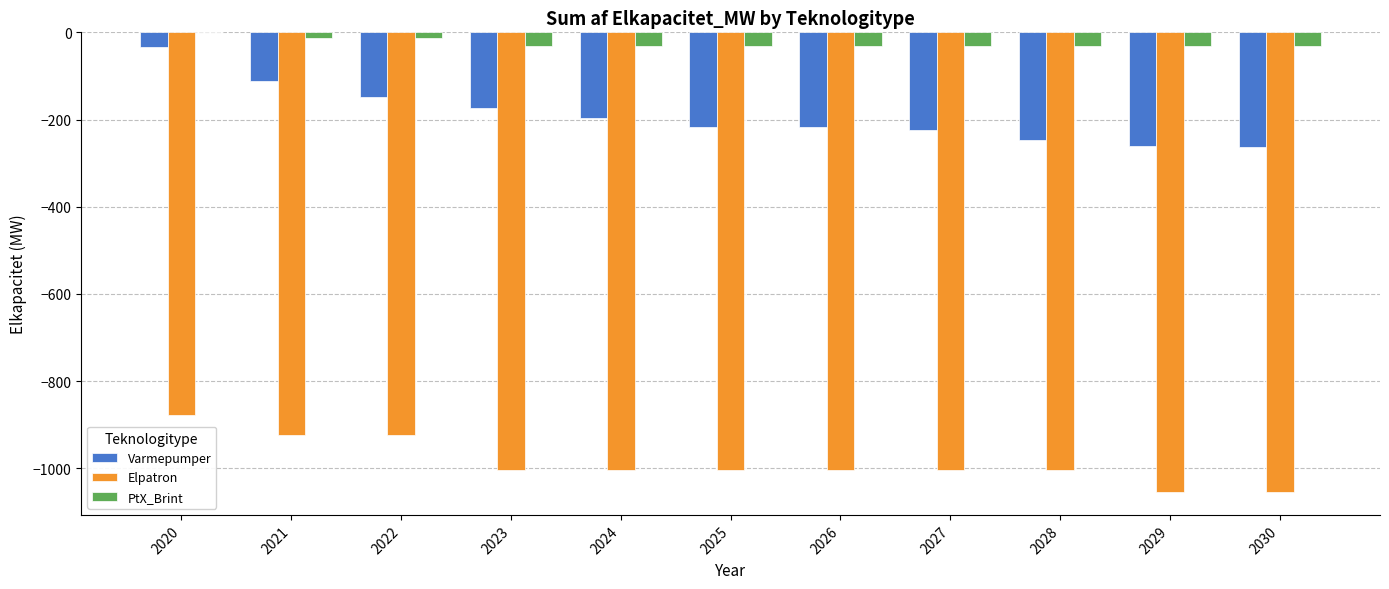

Which series changed the most between 2021 and 2026?

Varmepumper